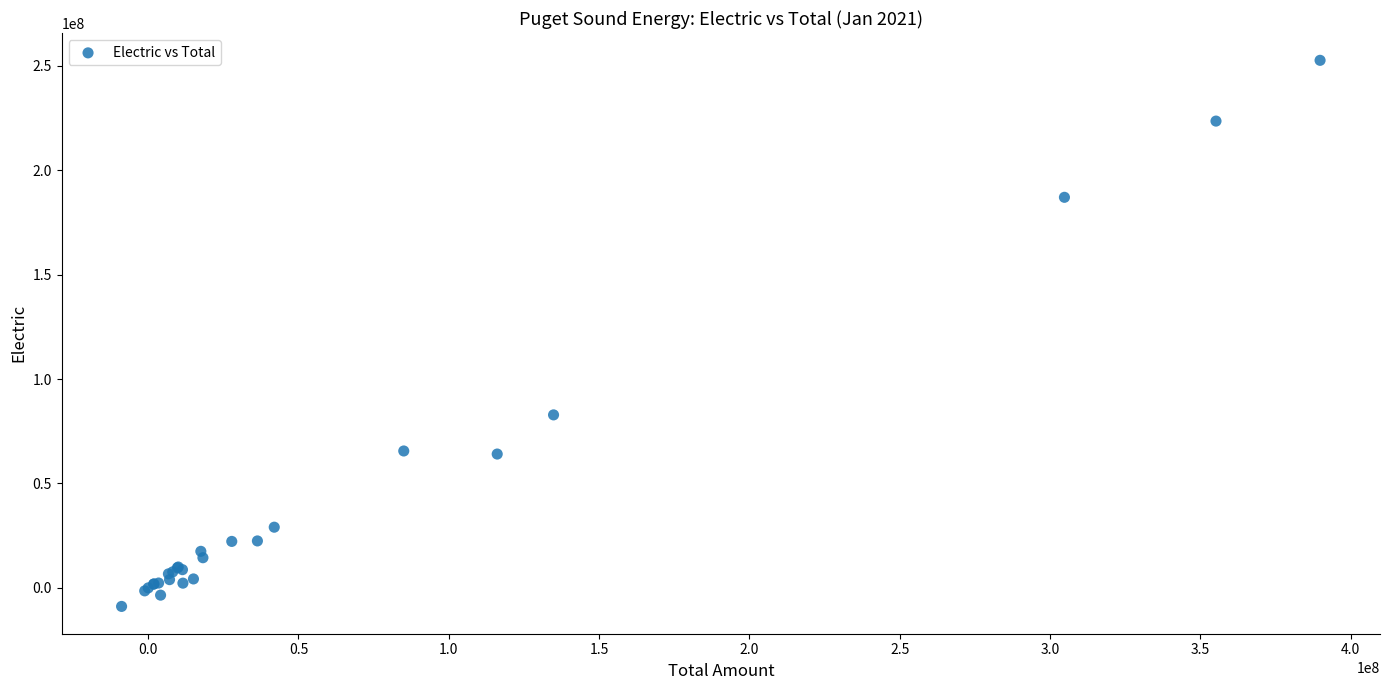

What Y value in the scatter plot is closest to 121846544?

82837330.2